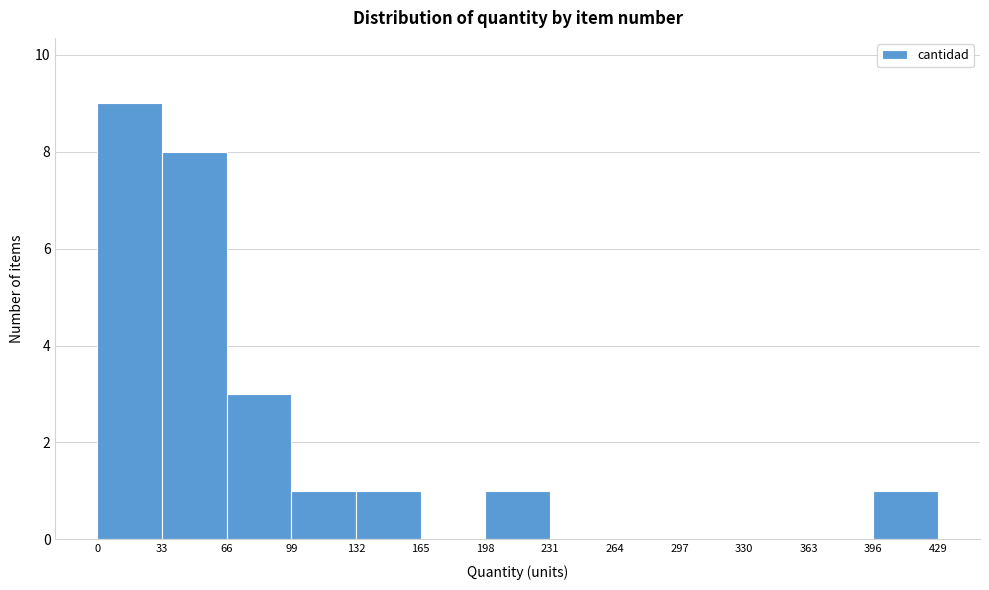

Over which range of the x-axis is the bar tallest?

0 to 33